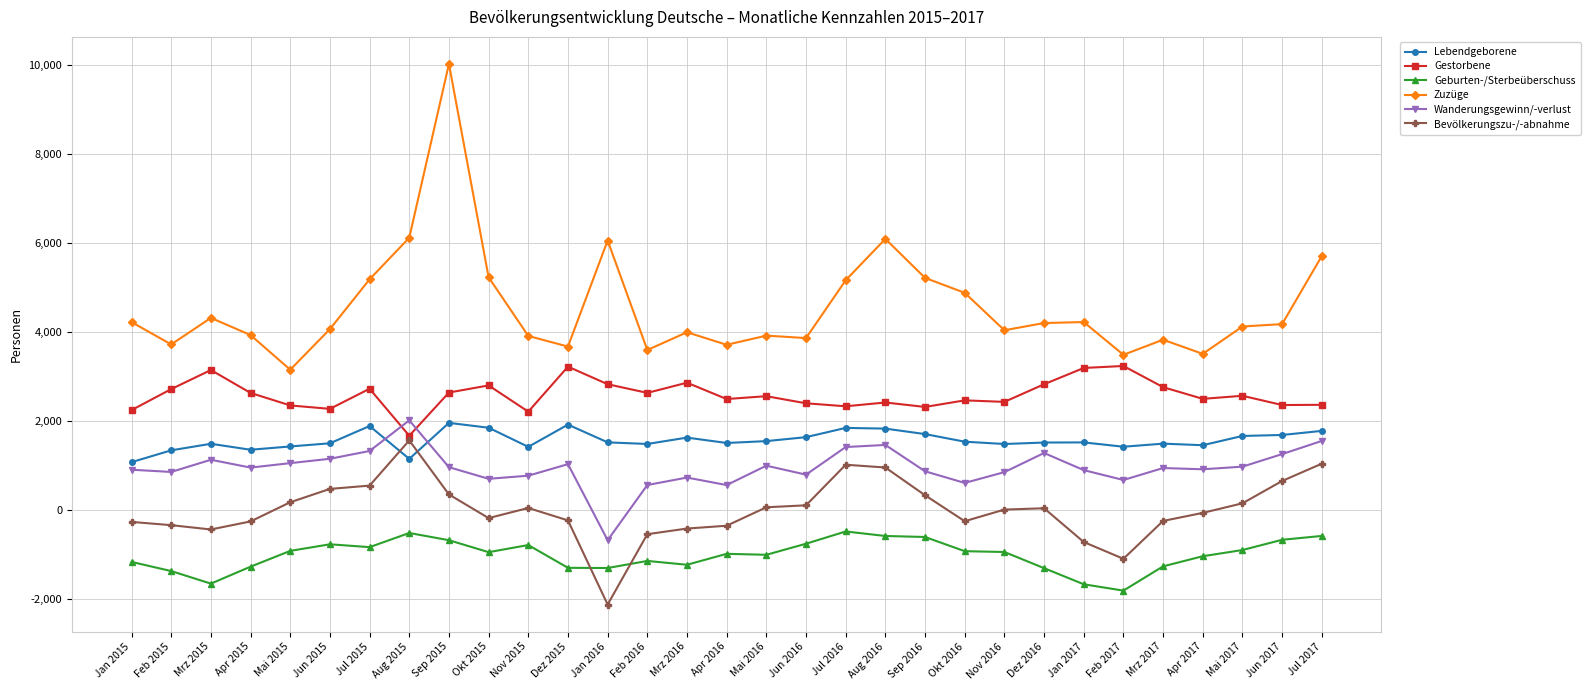

Count the number of categories in the chart.

31